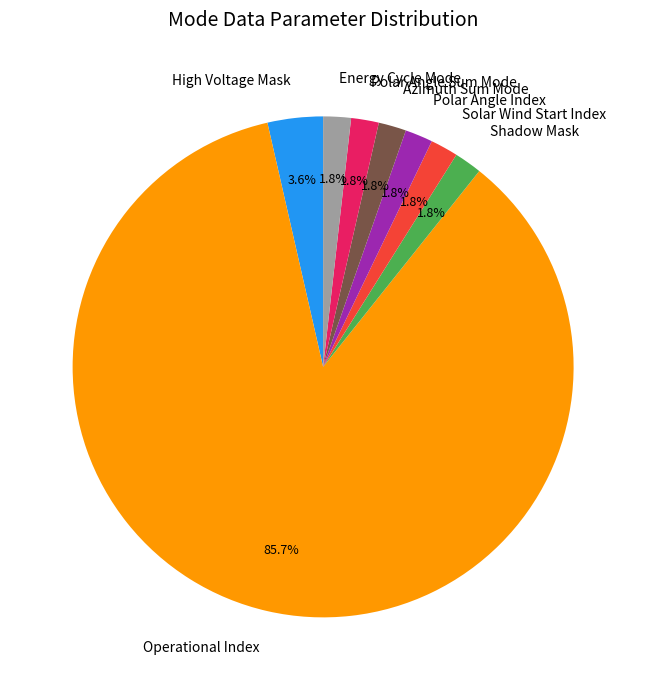

What is the largest slice in the pie chart?

Operational Index